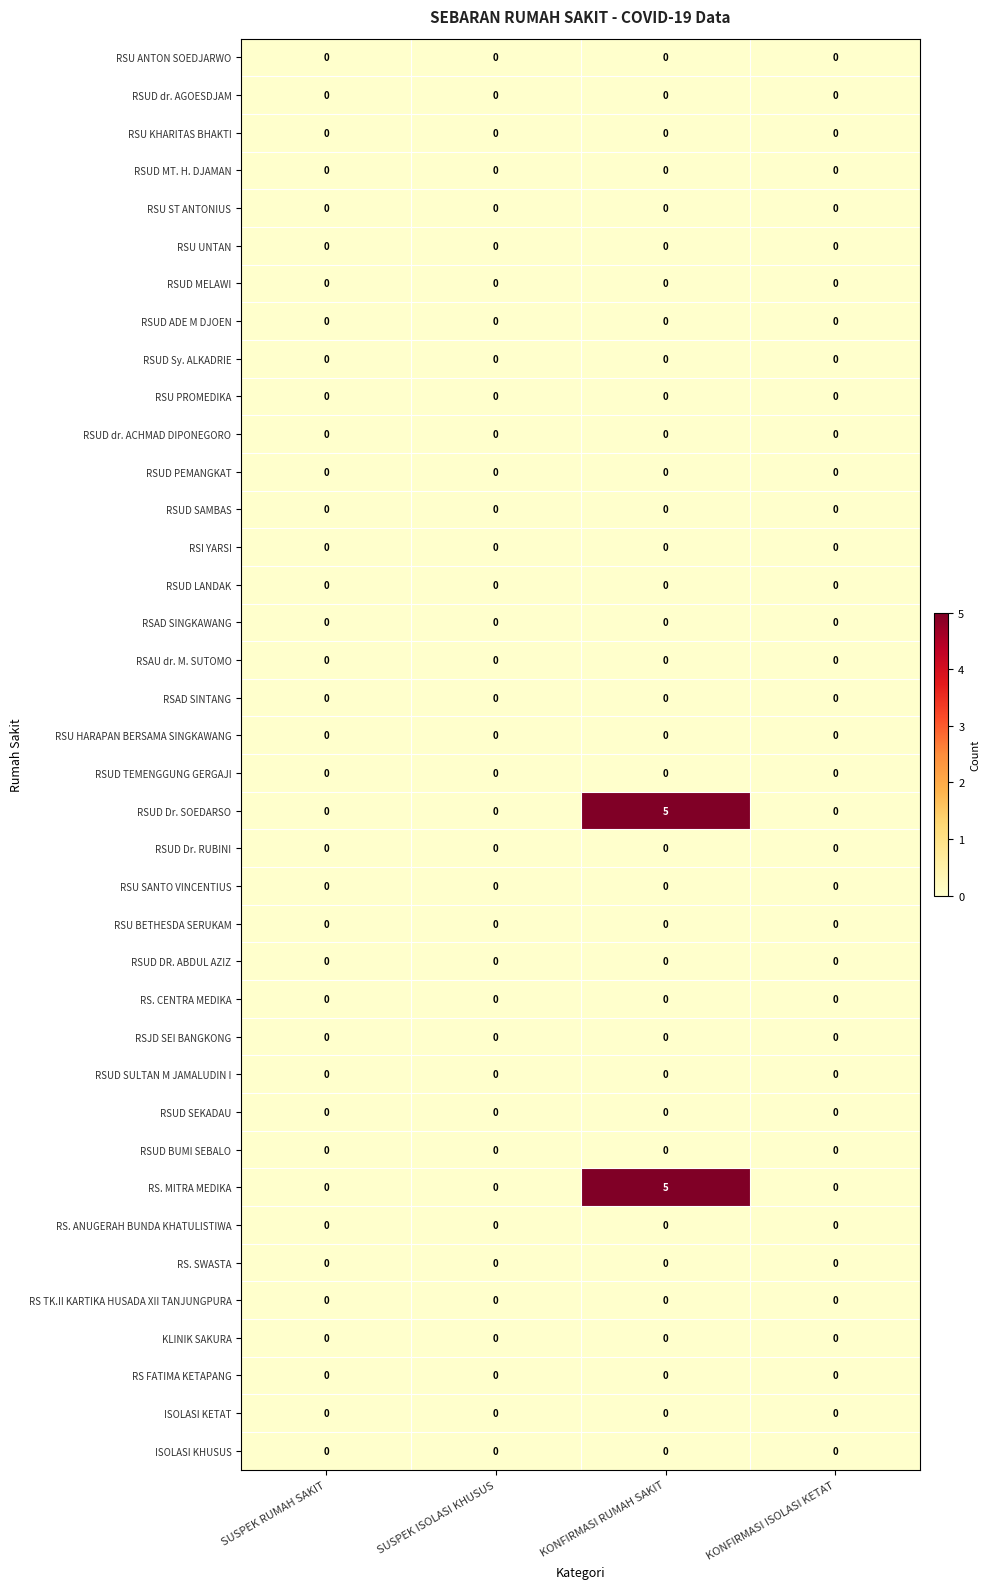

What is the difference between the highest and lowest values at KONFIRMASI RUMAH SAKIT?

5